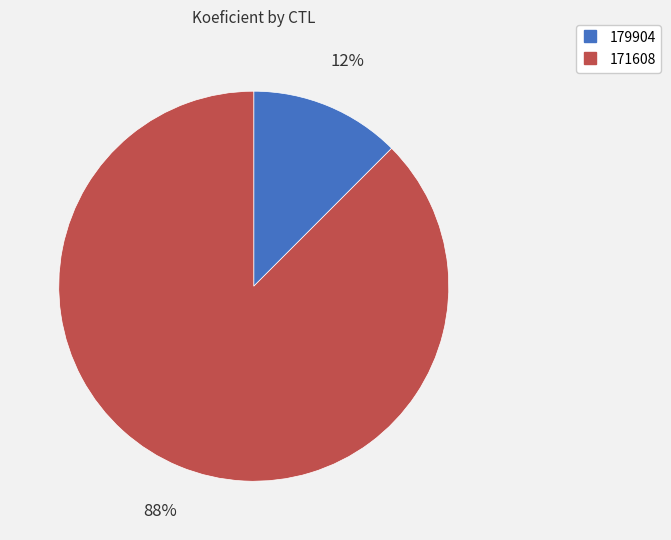

Which slice is the smallest?

179904